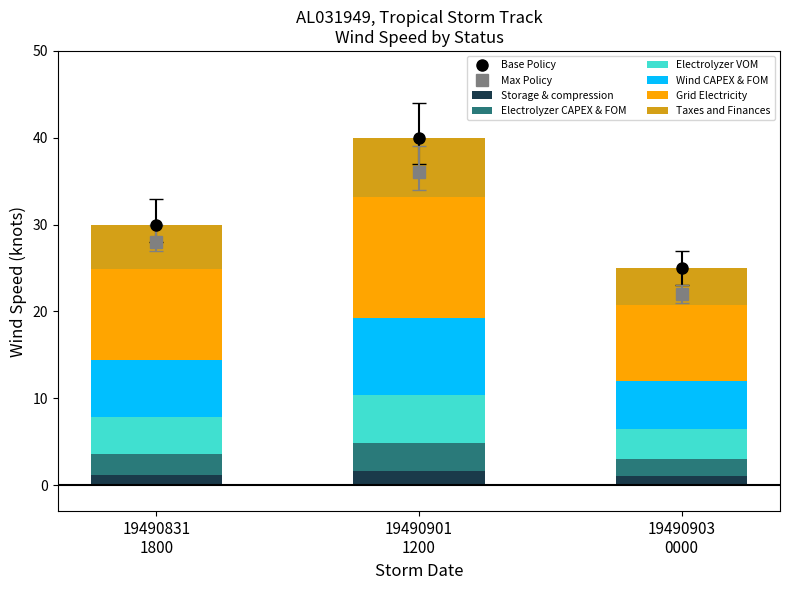

What is the maximum value for Storage & compression?

1.6